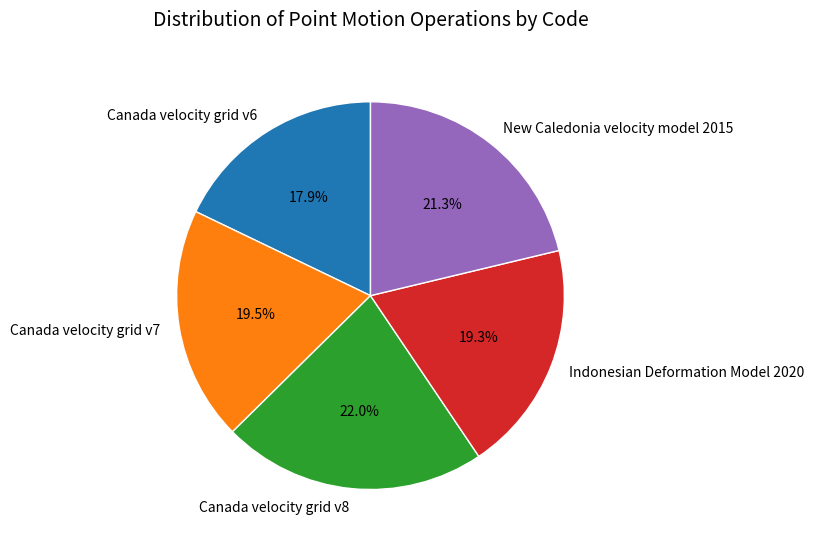

Approximately how many times larger is the value at Canada velocity grid v8 compared to Canada velocity grid v6?

1.2